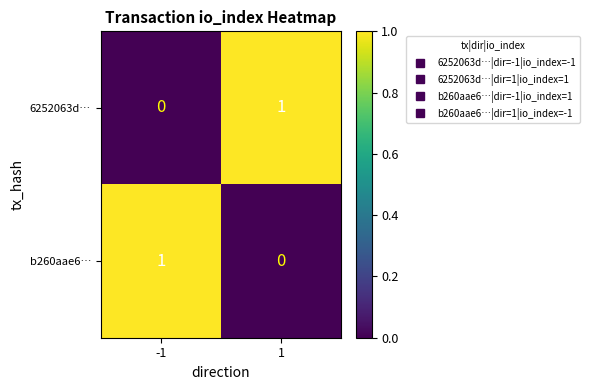

Is it true that b260aae6… equals 2 at -1?

False